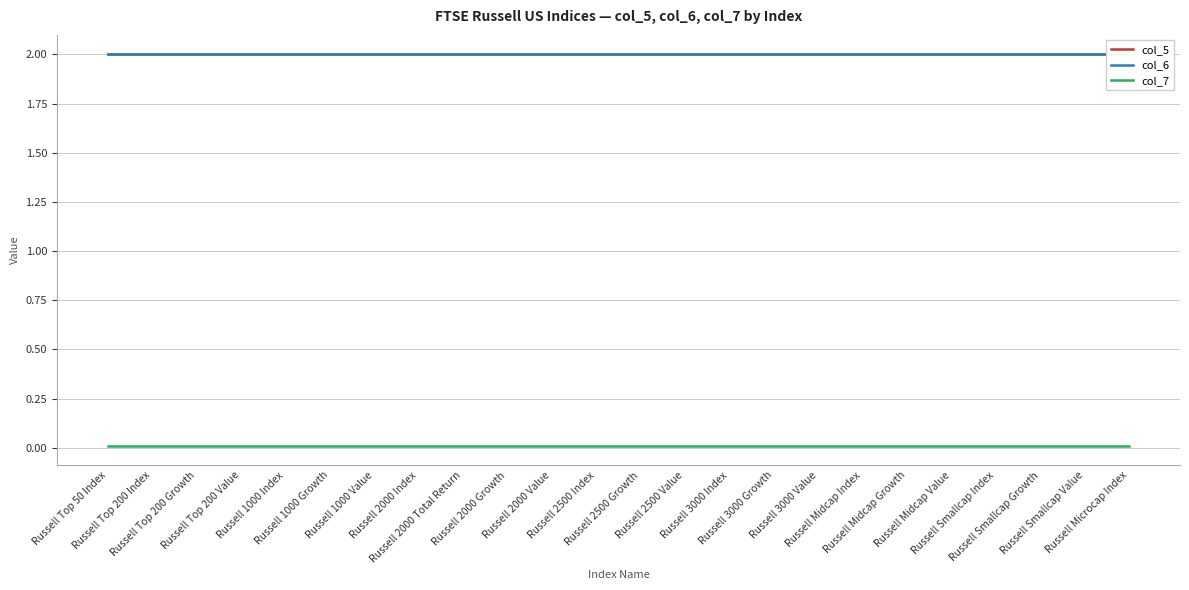

How many data points does each series have?

24